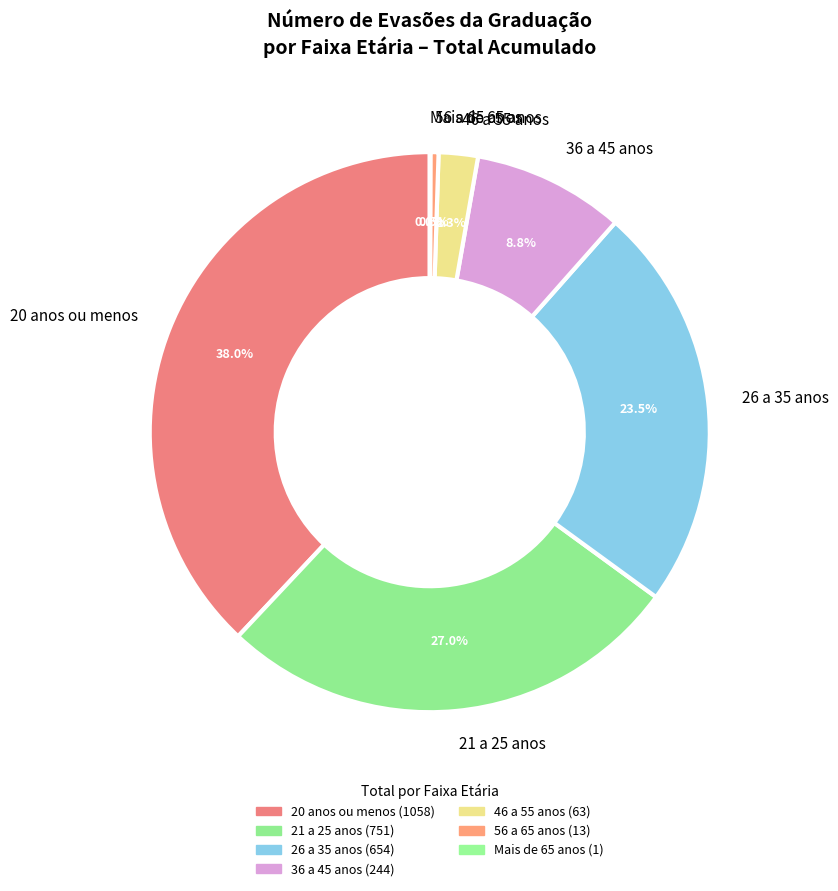

What percentage do 56 a 65 anos and 26 a 35 anos together represent?

24.0%